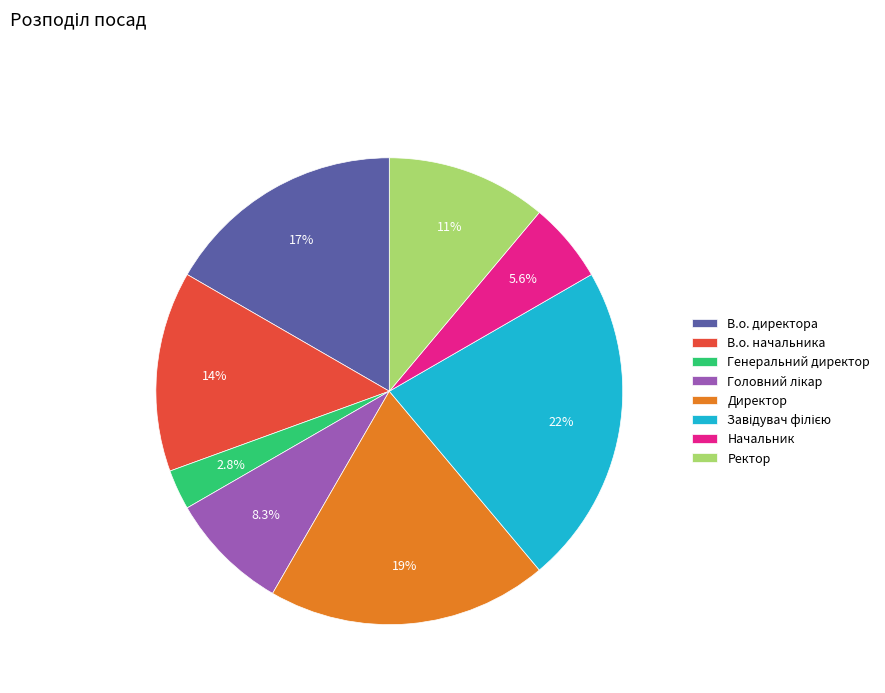

Which slice is the smallest?

Генеральний директор